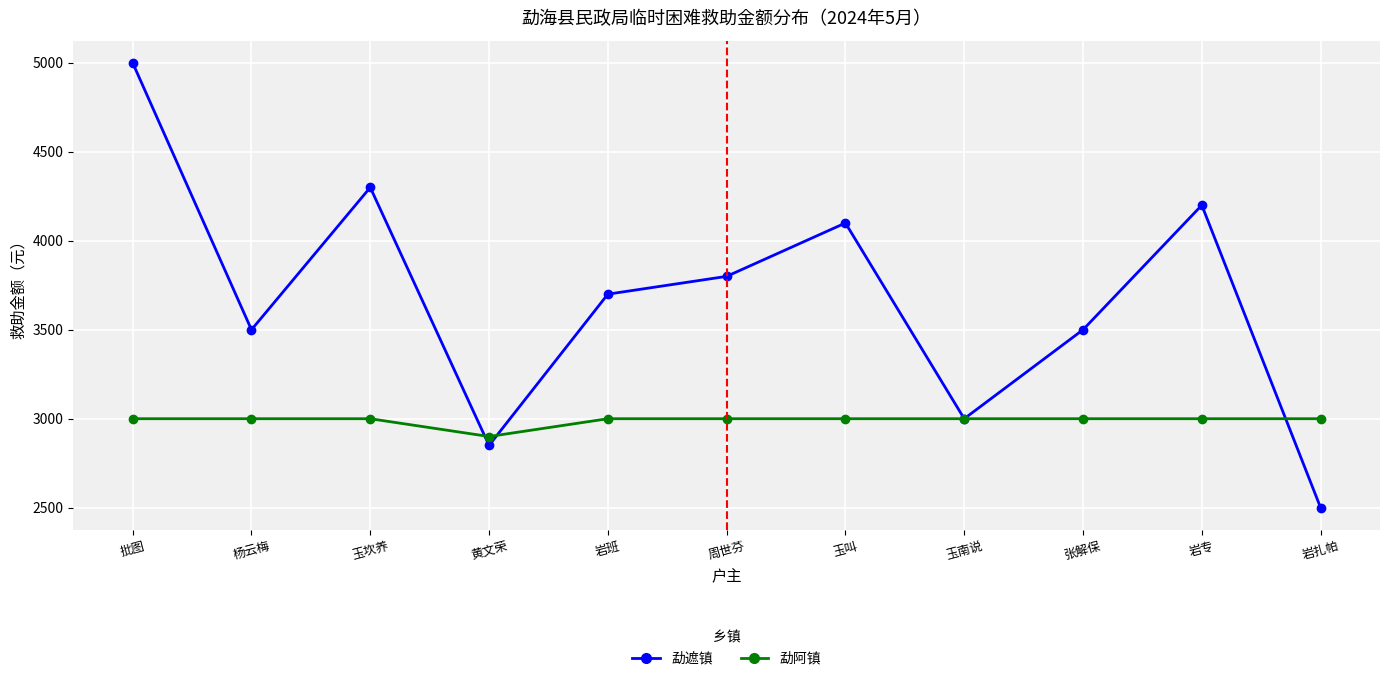

What is the difference between the second highest and second lowest values in the 勐遮镇 series?

1450